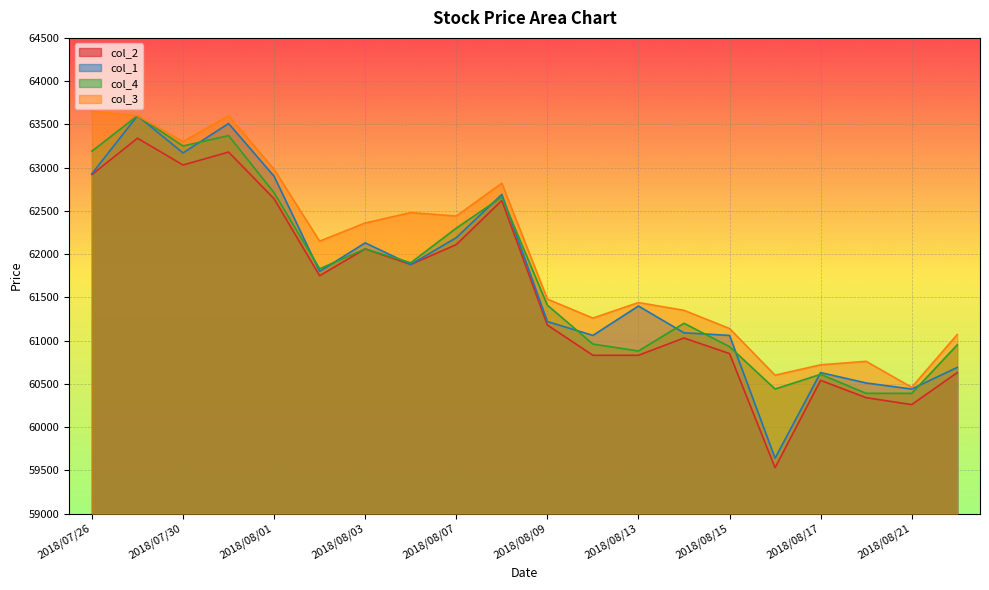

Where is the first local maximum for col_4?

2018/07/27